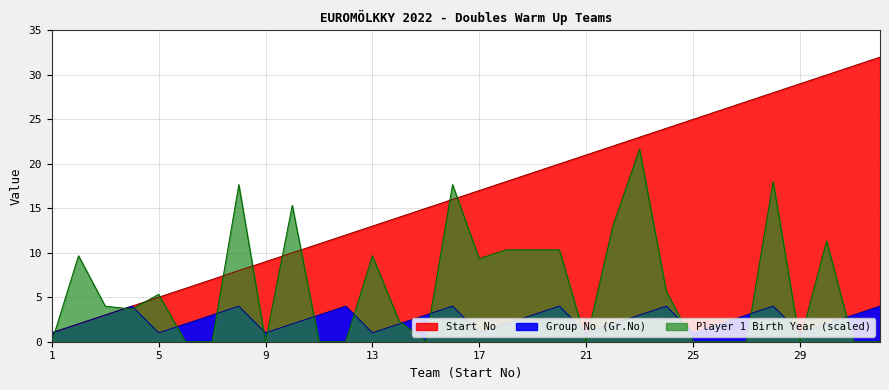

Reading left to right, extract all data points from this chart.

Group No (Gr.No): 1=1	2=2	3=3	4=4	5=1	6=2	7=3	8=4	9=1	10=2	11=3	12=4	13=1	14=2	15=3	16=4	17=1	18=2	19=3	20=4	21=1	22=2	23=3	24=4	25=1	26=2	27=3	28=4	29=1	30=2	31=3	32=4
Start No: 1=1	2=2	3=3	4=4	5=5	6=6	7=7	8=8	9=9	10=10	11=11	12=12	13=13	14=14	15=15	16=16	17=17	18=18	19=19	20=20	21=21	22=22	23=23	24=24	25=25	26=26	27=27	28=28	29=29	30=30	31=31	32=32